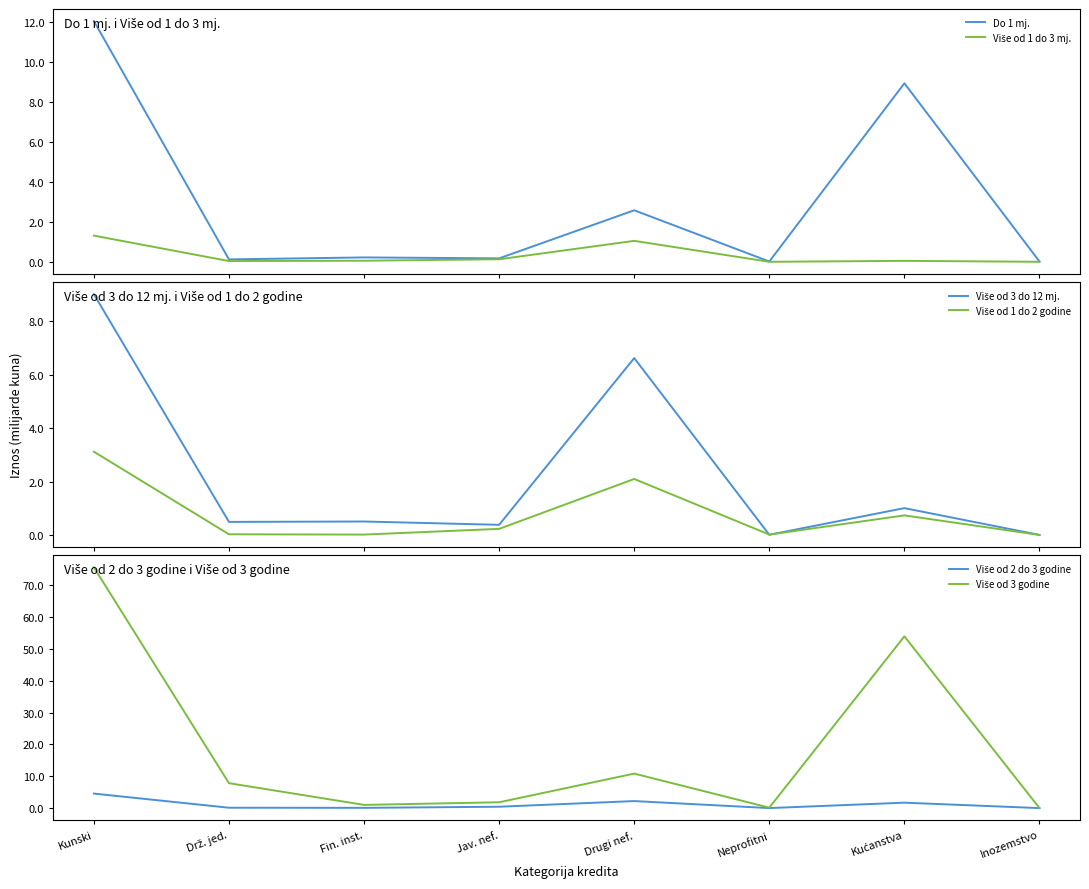

What position from the right is Neprofitni?

3